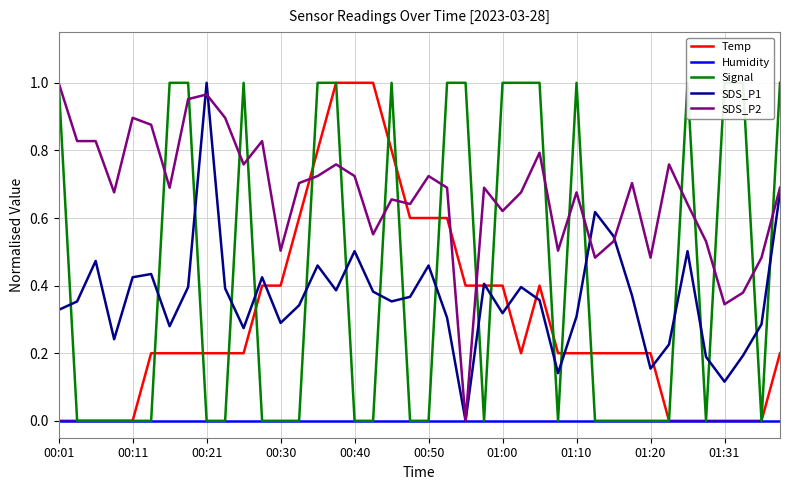

The Signal series shows 0.6 at 27. True or false?

False